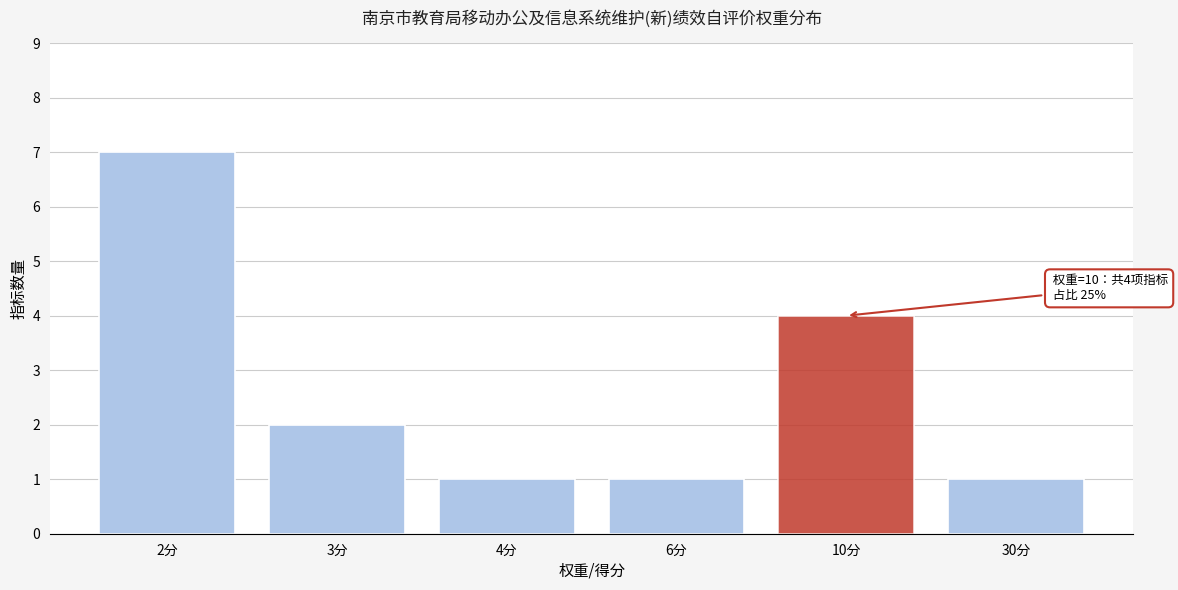

Reading left to right, extract all data points from this chart.

2分=7	3分=2	4分=1	6分=1	10分=4	30分=1